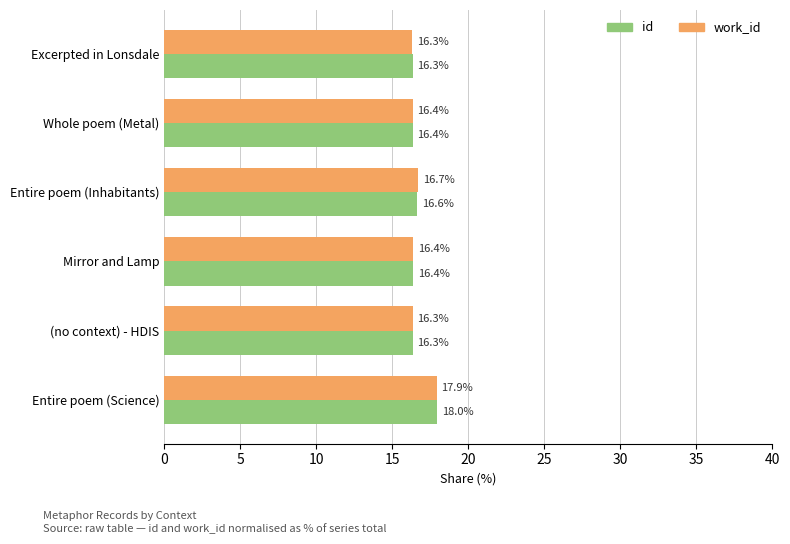

Rank the series by their maximum value, from lowest to highest.

work_id, id